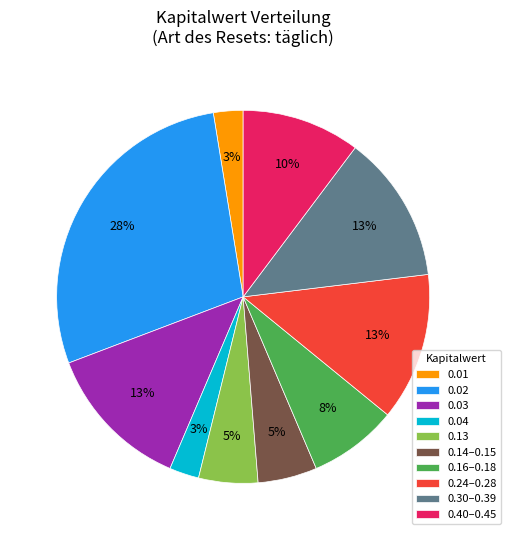

Combined, do 0.13 and 0.01 account for over 50%?

No